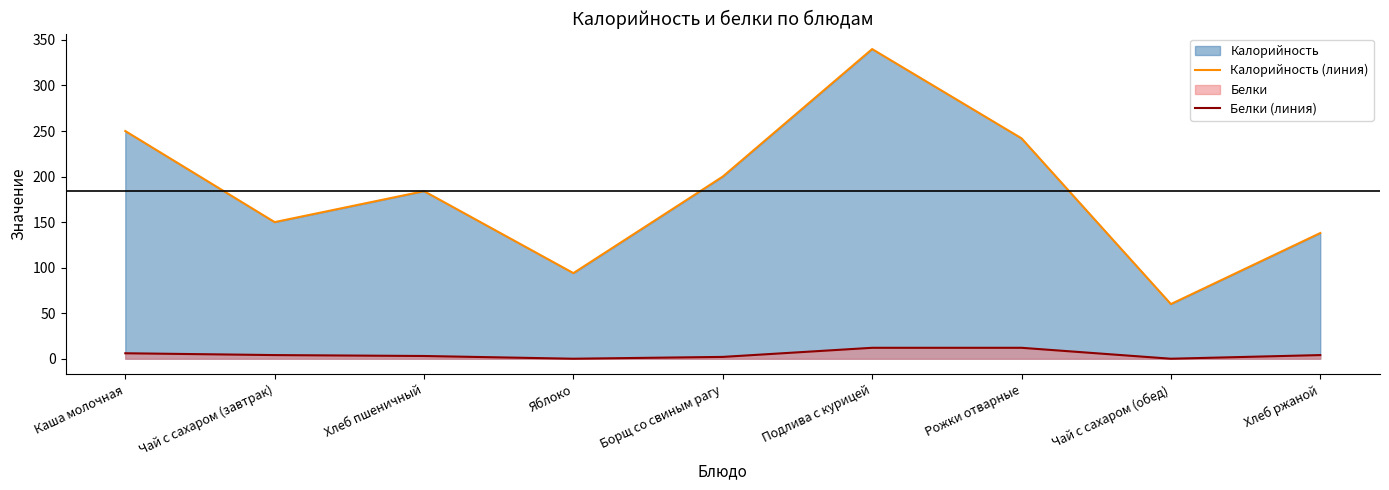

Which series has the largest total across all categories?

Калорийность (линия)